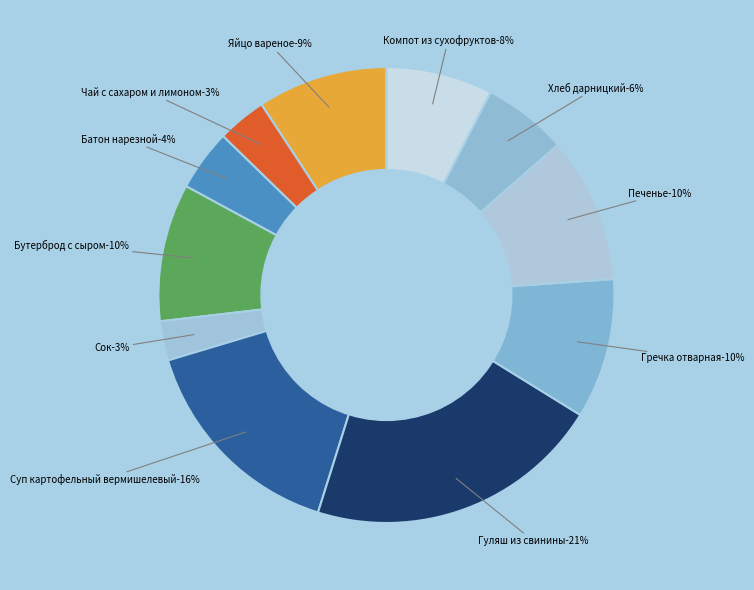

The Компот из сухофруктов slice represents 16% of the pie. True or false?

False